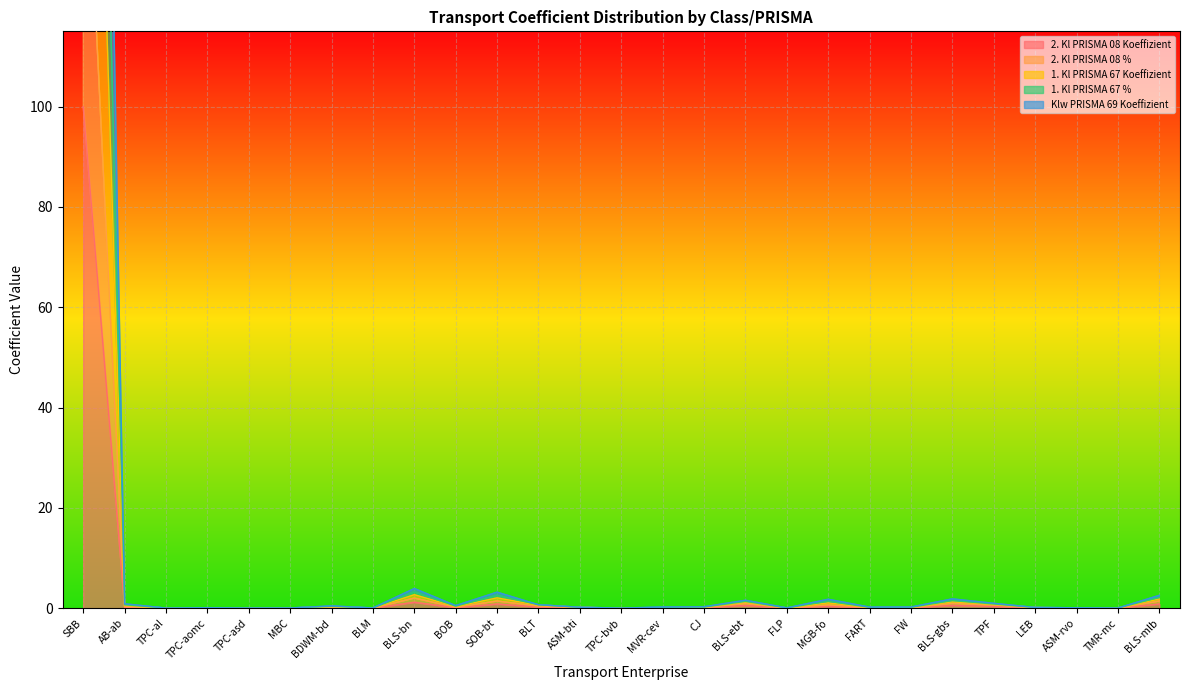

The value of 2. Kl PRISMA 08 Koeffizient at TPC-aomc is 0.0. True or false?

True